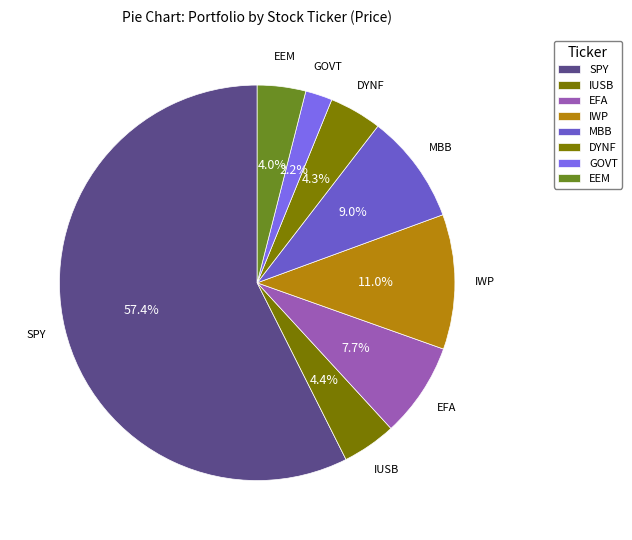

What is the largest slice in the pie chart?

SPY